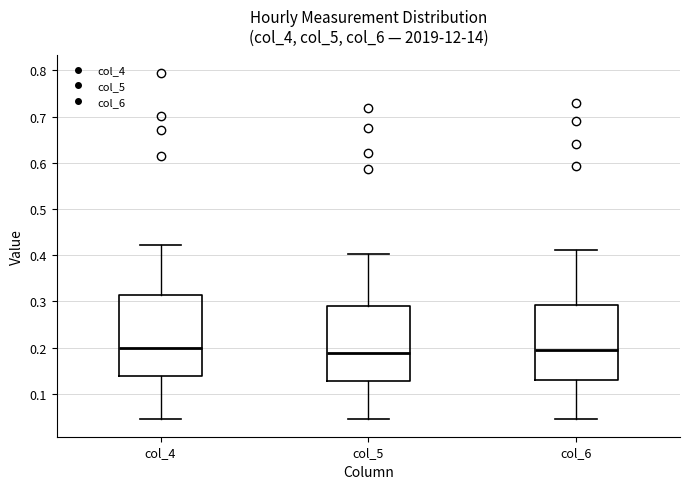

Where does the upper whisker of the box for col_6 end on the y-axis? The values are not printed on the chart, so give them approximately, as read against the axis.

0.41